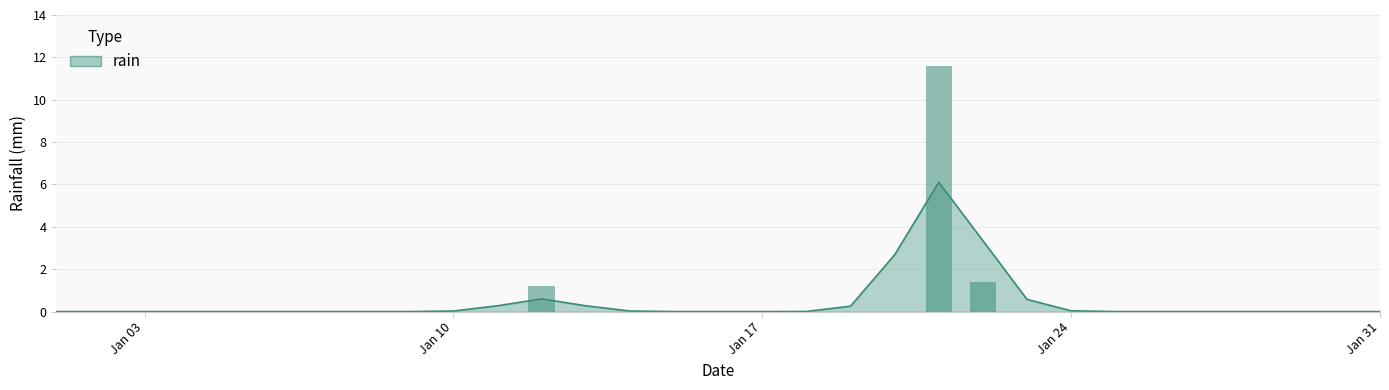

How many series are shown in this chart?

1